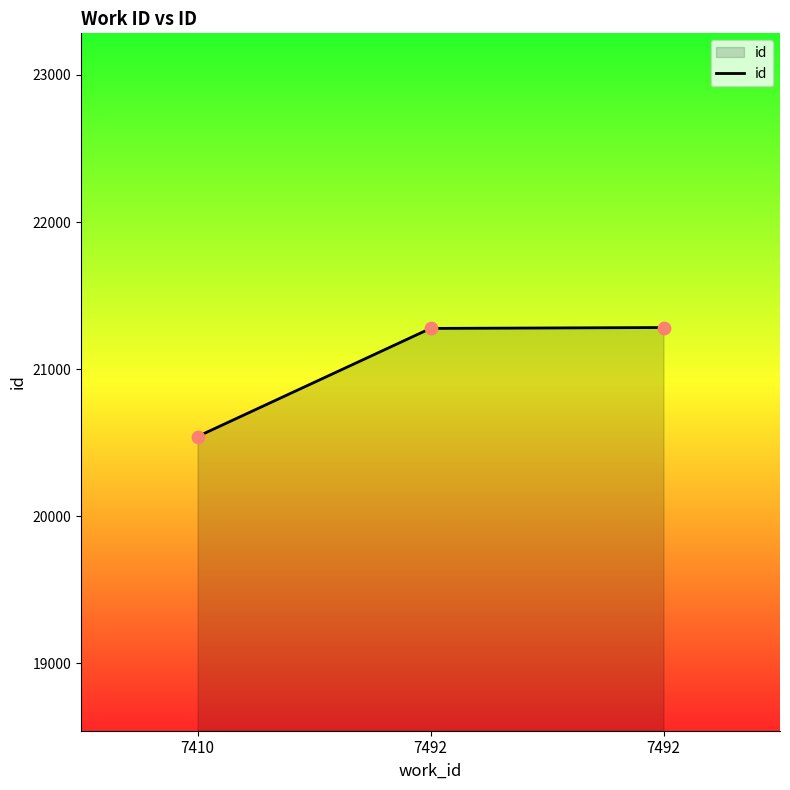

Between 7410 and 7492, which is larger?

7492